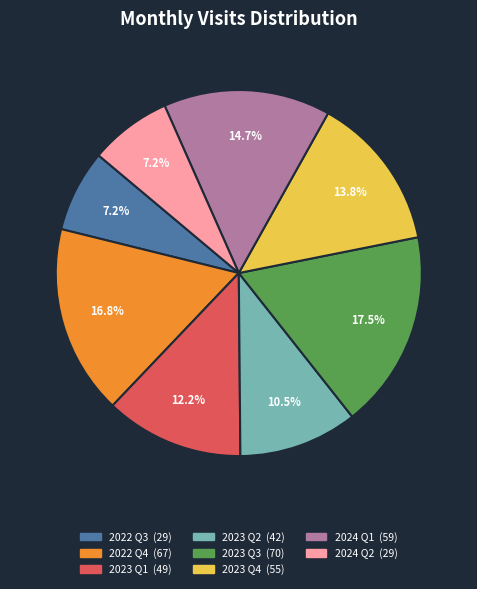

Does any single category account for the majority?

No